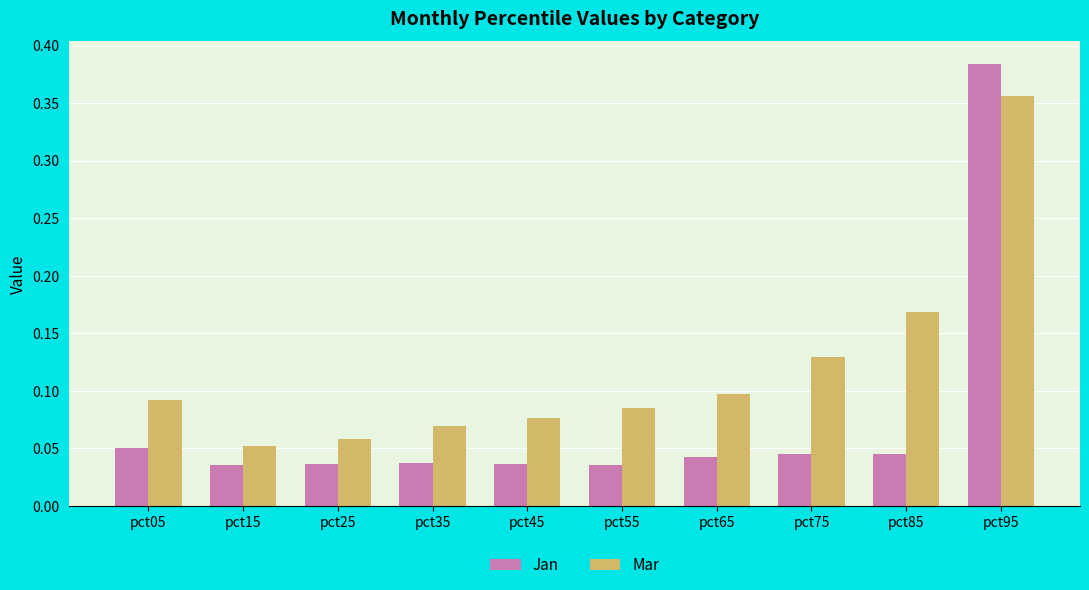

How many categories are shown in the chart?

10